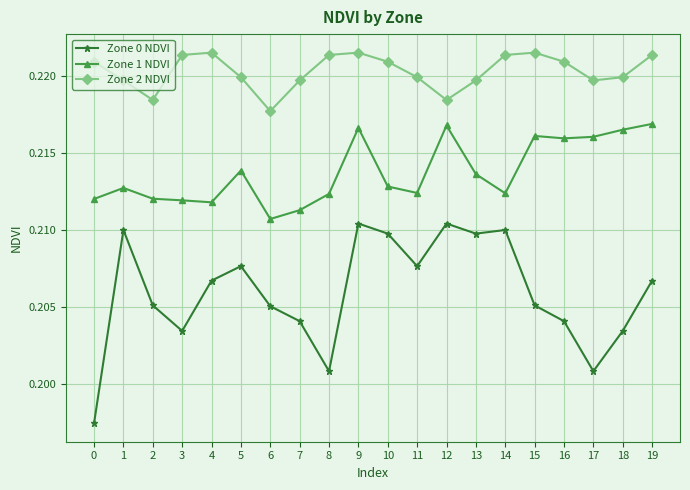

Rank the series at 5 from lowest to highest value.

Zone 0 NDVI, Zone 1 NDVI, Zone 2 NDVI